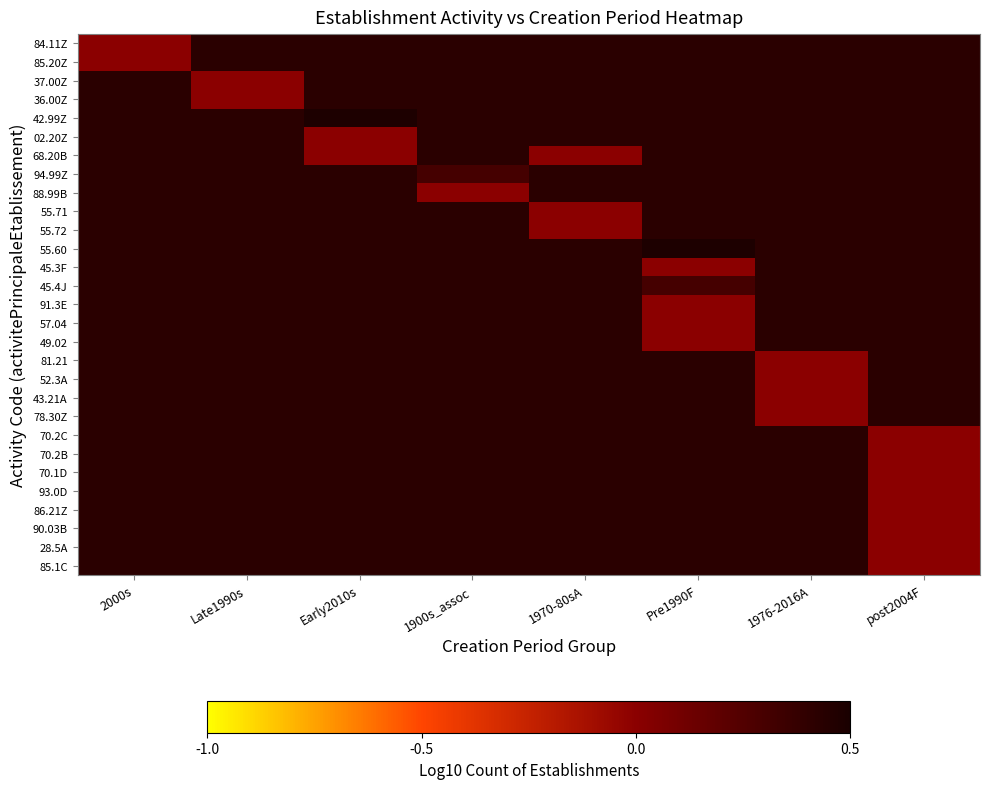

Is the value of 57.04 at Late1990s greater than the value of 81.21 at Pre1990F?

No